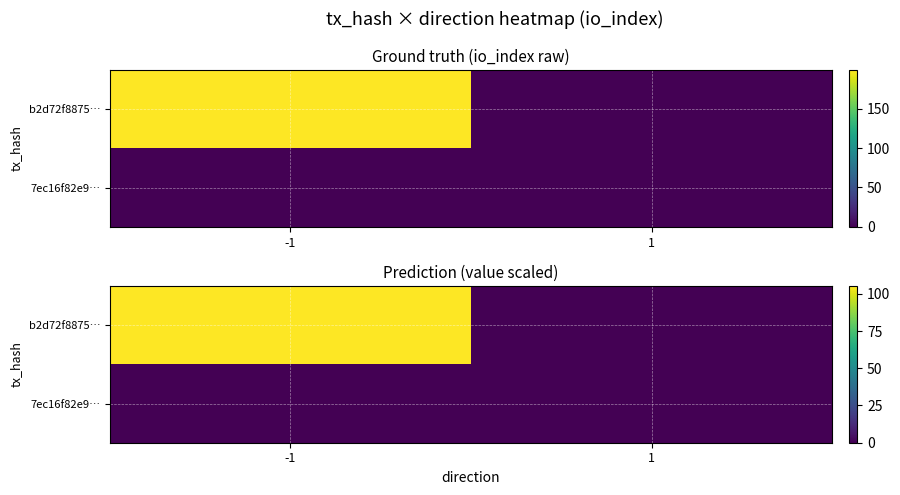

How many data points does each series have?

2